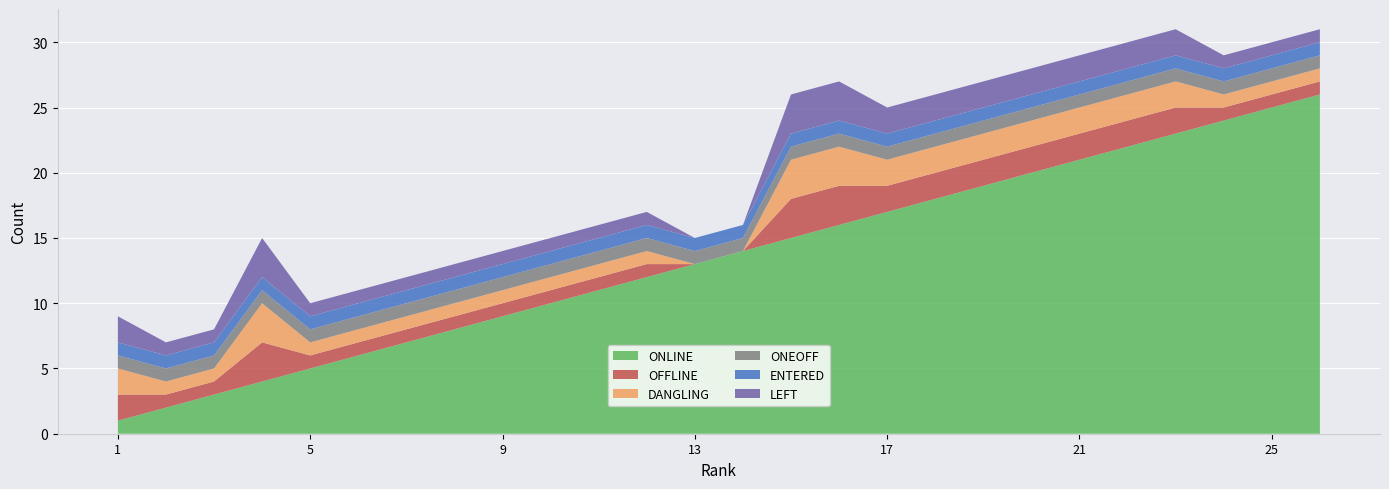

Reading right to left, transcribe all the data shown in this chart.

ONLINE: 26	25	24	23	22	21	20	19	18	17	16	15	14	13	12	11	10	9	8	7	6	5	4	3	2	1
OFFLINE: 1	1	1	2	2	2	2	2	2	2	3	3	0	0	1	1	1	1	1	1	1	1	3	1	1	2
DANGLING: 1	1	1	2	2	2	2	2	2	2	3	3	0	0	1	1	1	1	1	1	1	1	3	1	1	2
ONEOFF: 1	1	1	1	1	1	1	1	1	1	1	1	1	1	1	1	1	1	1	1	1	1	1	1	1	1
ENTERED: 1	1	1	1	1	1	1	1	1	1	1	1	1	1	1	1	1	1	1	1	1	1	1	1	1	1
LEFT: 1	1	1	2	2	2	2	2	2	2	3	3	0	0	1	1	1	1	1	1	1	1	3	1	1	2